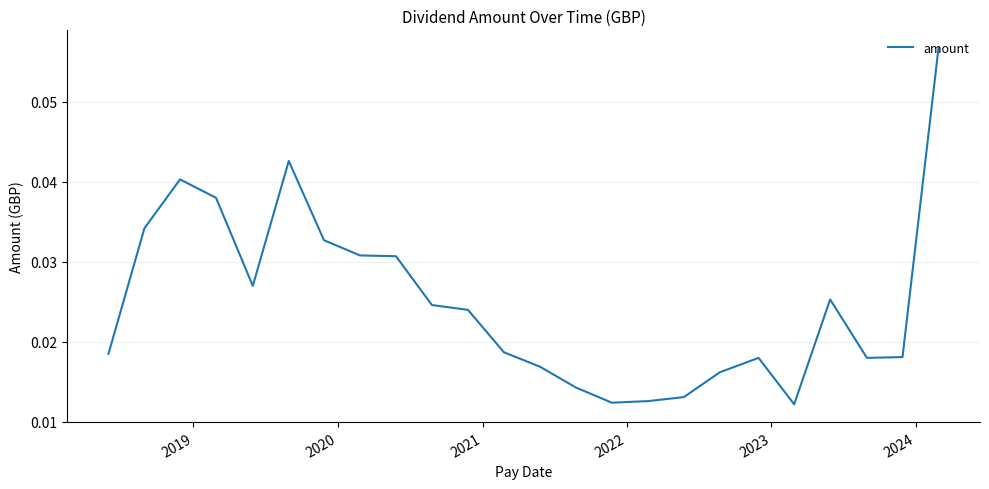

Is this an area chart (filled region under the line)?

No